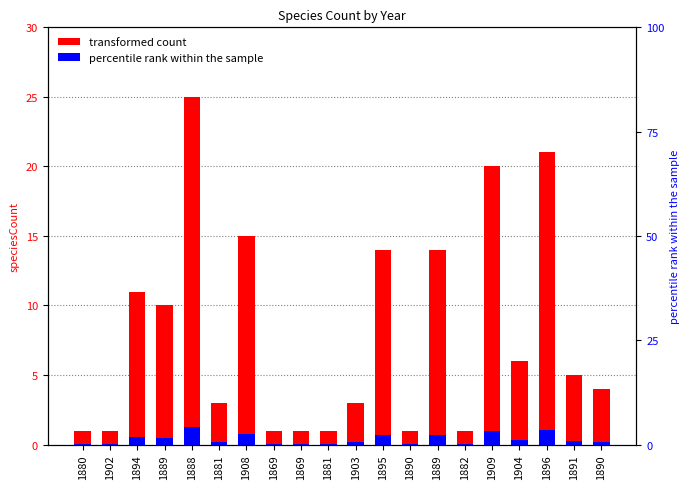

Does the chart contain stacked bars?

No